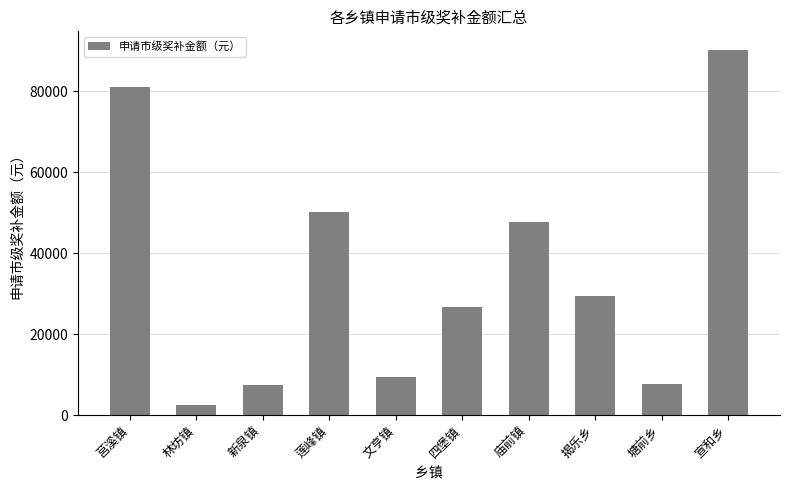

What is the change in value from 林坊镇 to 宣和乡?

+87860